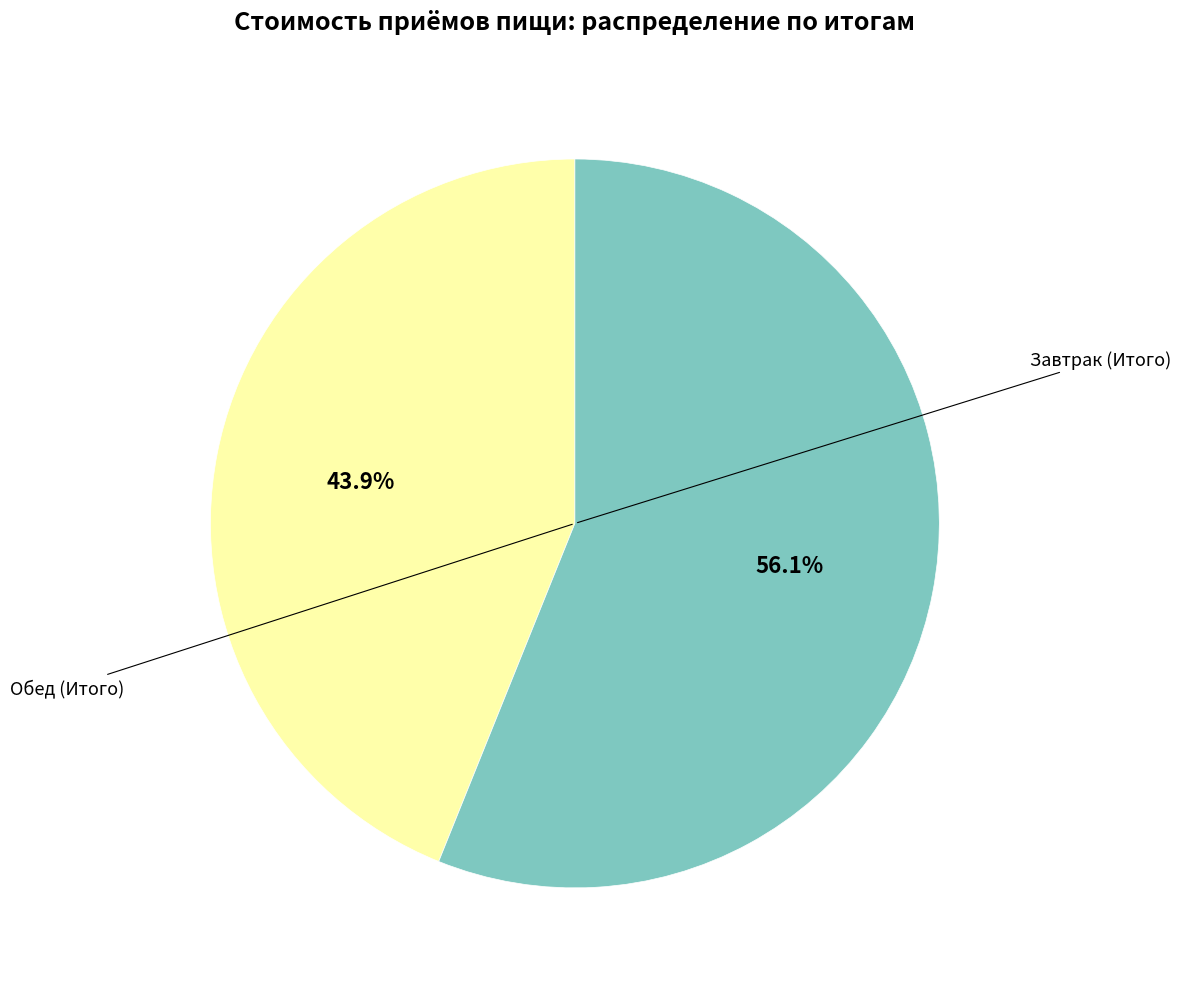

How many segments does this pie chart have?

2